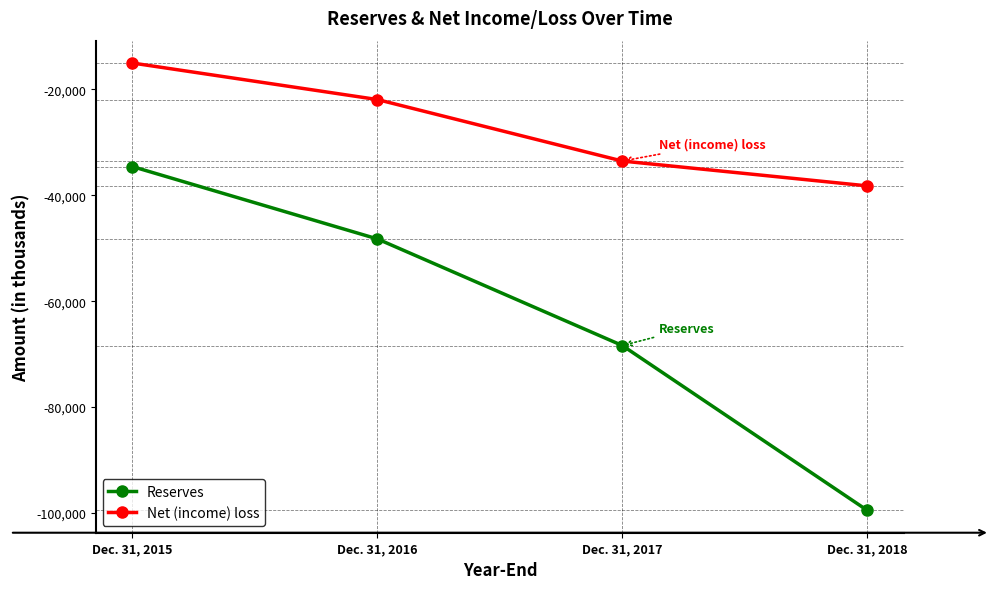

How many categories are shown in the chart?

4